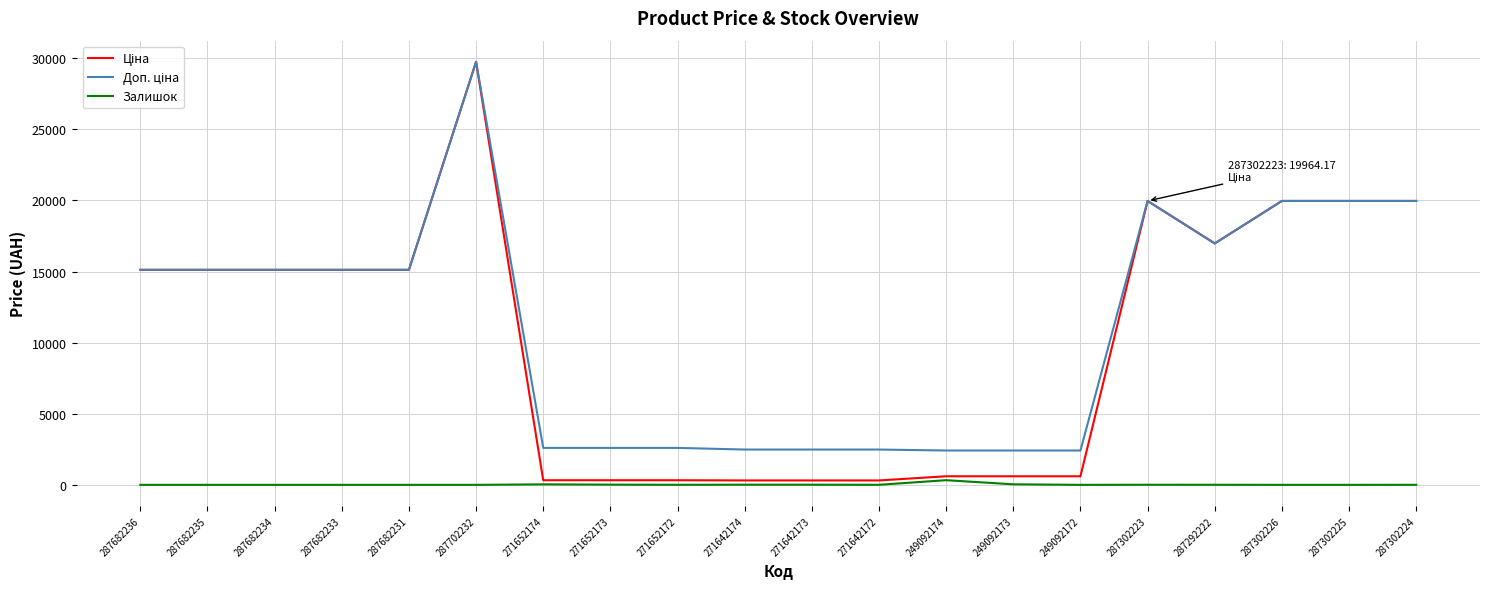

What is the difference between the maximum and minimum values in the Залишок series?

328.0